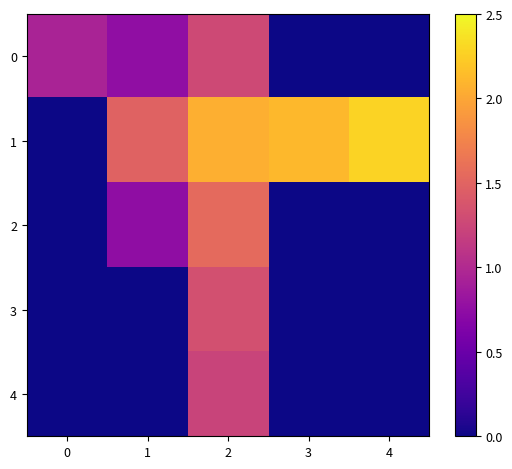

At how many categories does at least one series exceed 0?

5